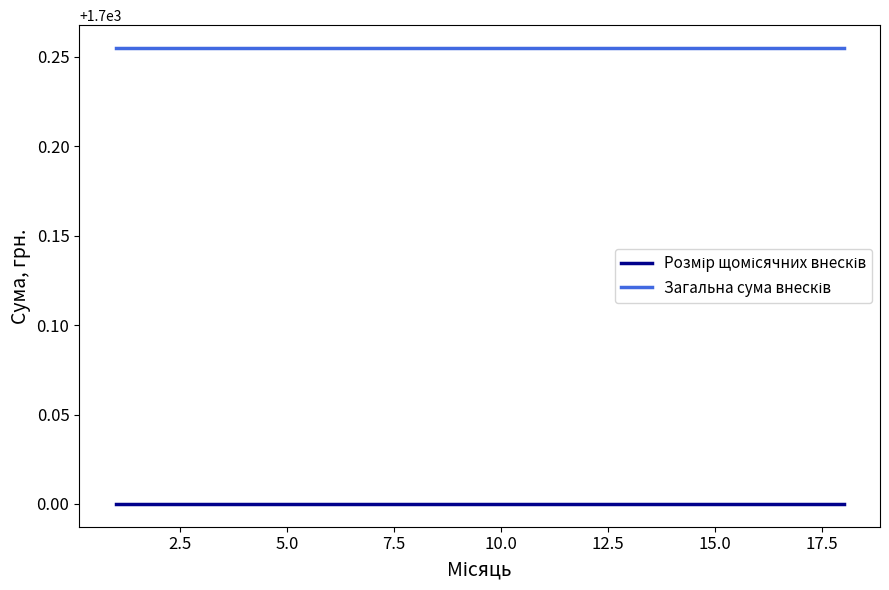

What is the smallest value displayed?

1700.0